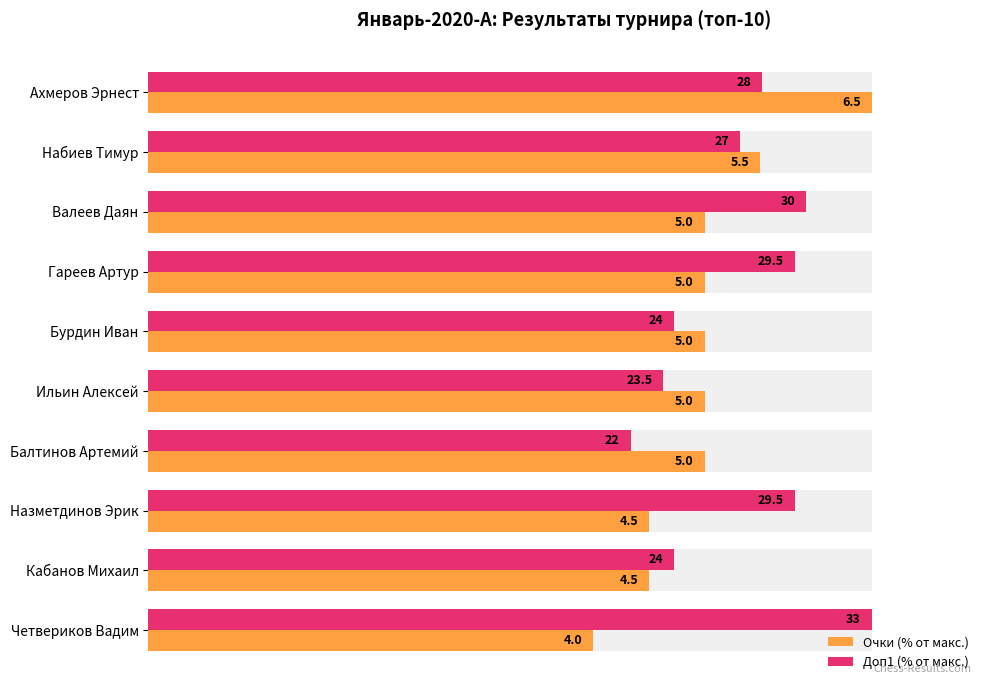

At how many categories does at least one series exceed 90?

3